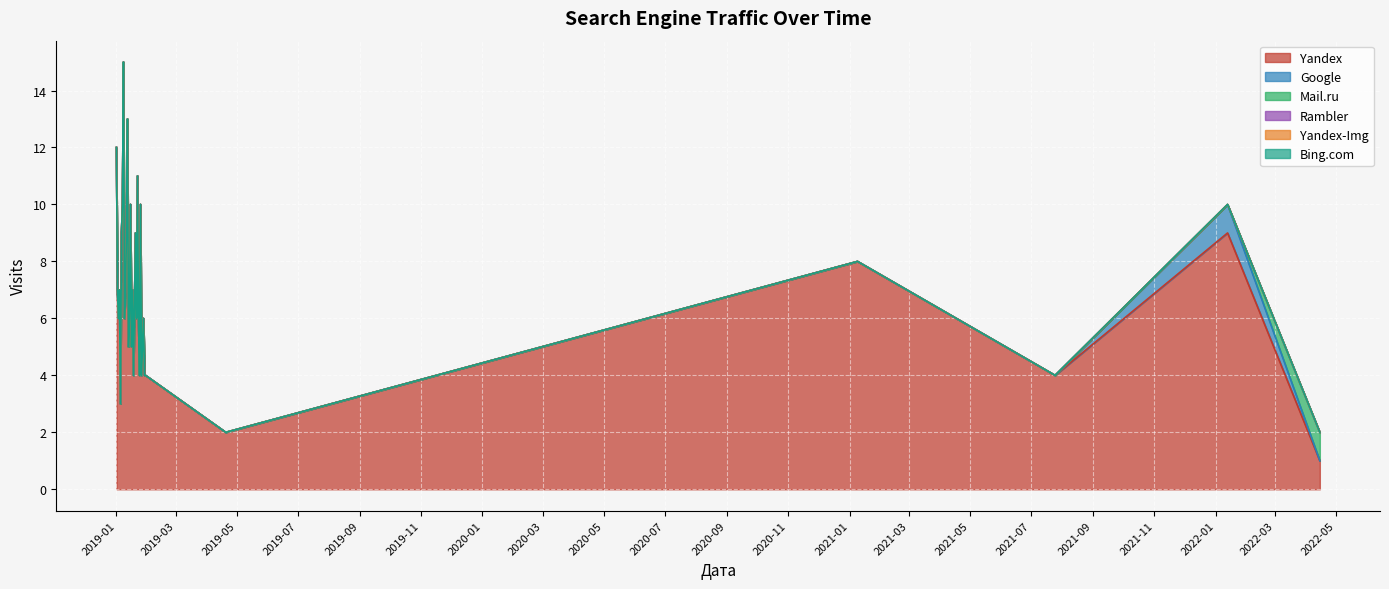

How many categories are shown in the chart?

33